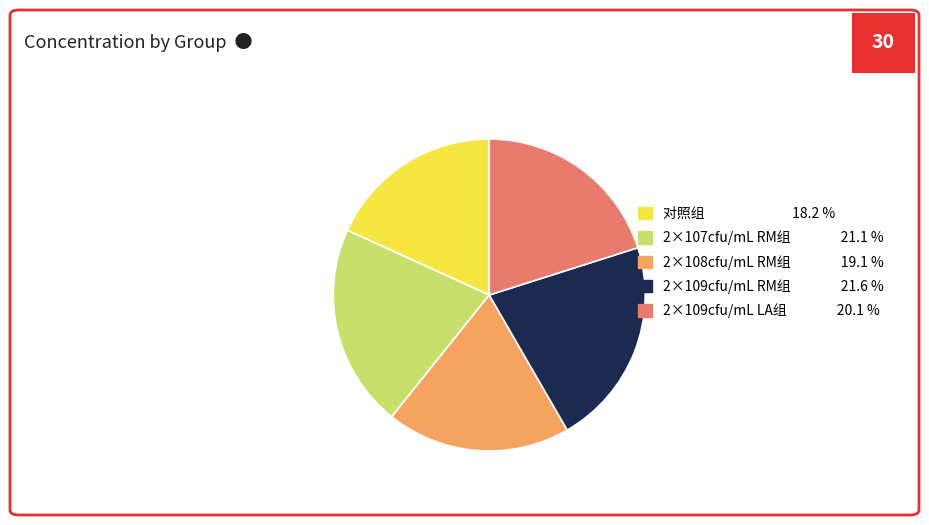

The 2×109cfu/mL RM组 slice represents 32% of the pie. True or false?

False